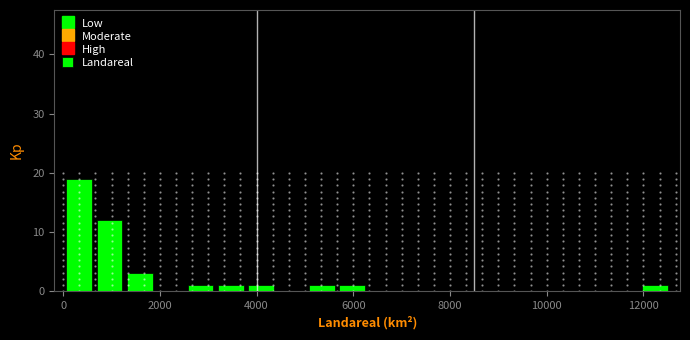

Around what value on the x-axis is the tallest bar? Give the approximate position of its centre, as read against the axis.

400